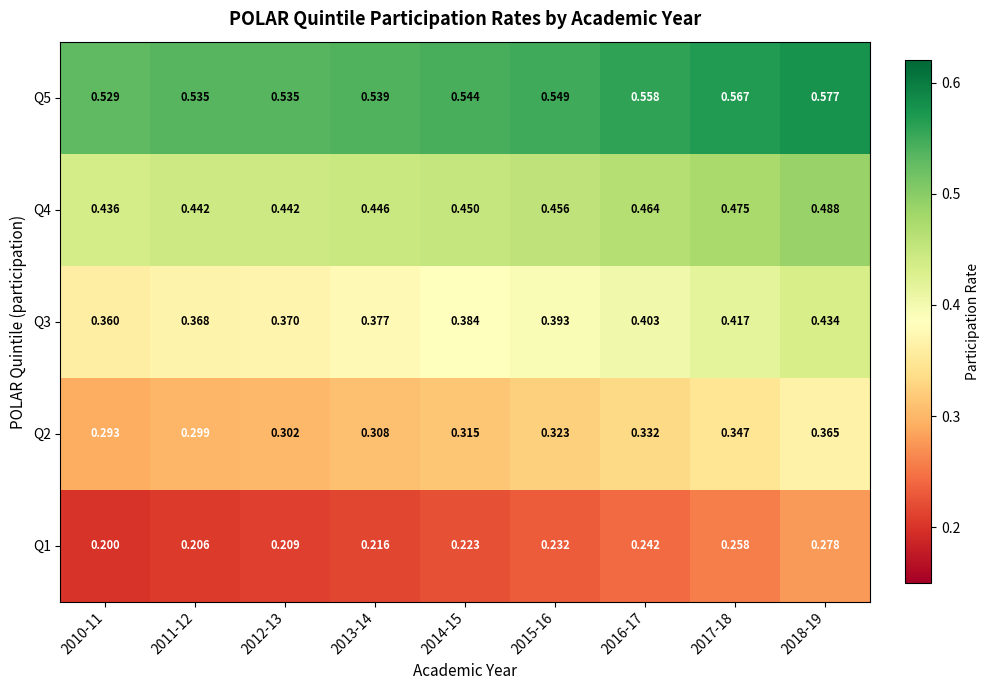

Is the value of Q2 at 2010-11 greater than the value of Q4 at 2016-17?

No